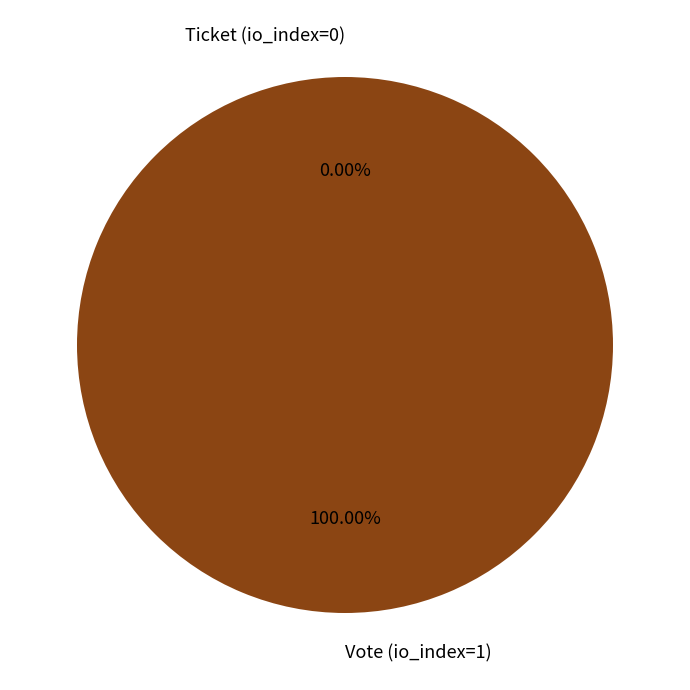

What is the largest slice in the pie chart?

Vote (io_index=1)